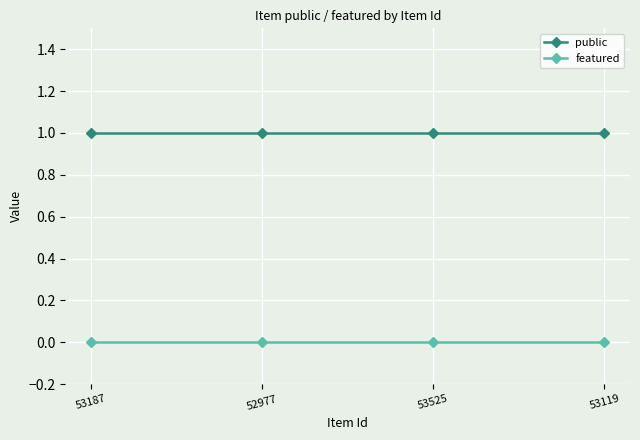

Does the chart have visible grid lines?

Yes